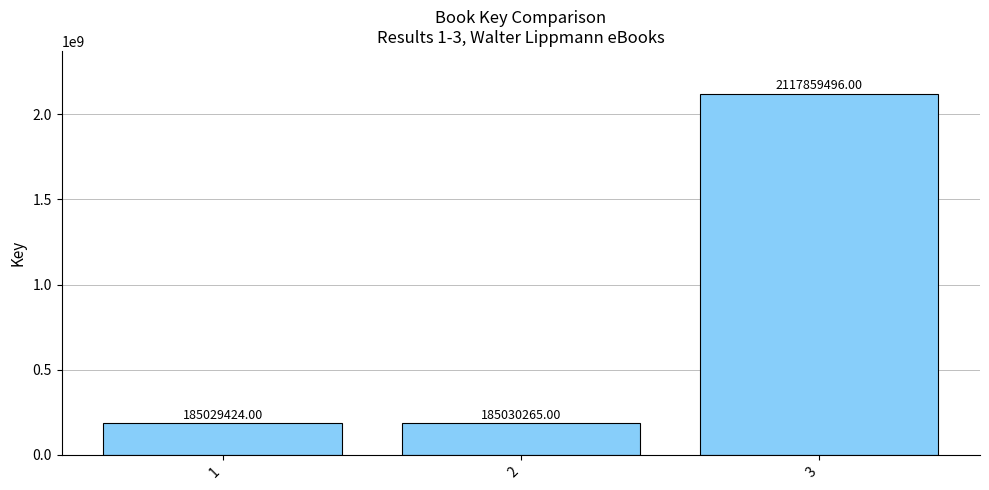

How many bars are there in total?

3